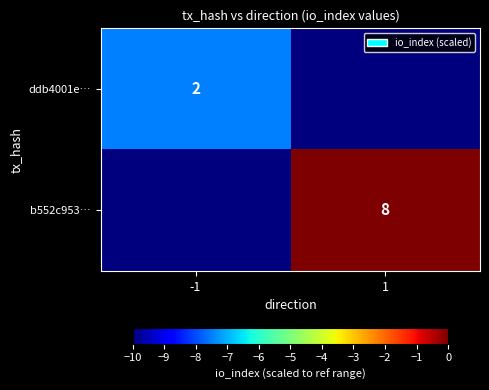

Is the value of ddb4001e… at -1 greater than the value of b552c953… at 1?

No